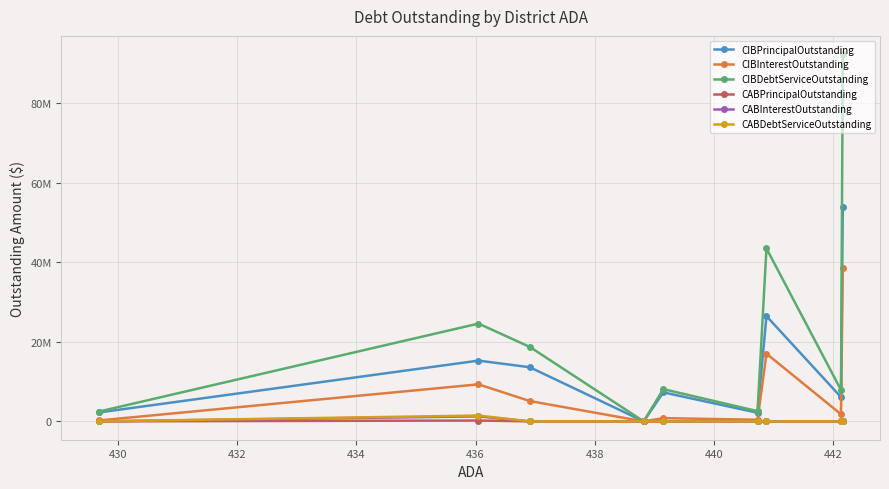

Is this an area chart (filled region under the line)?

No